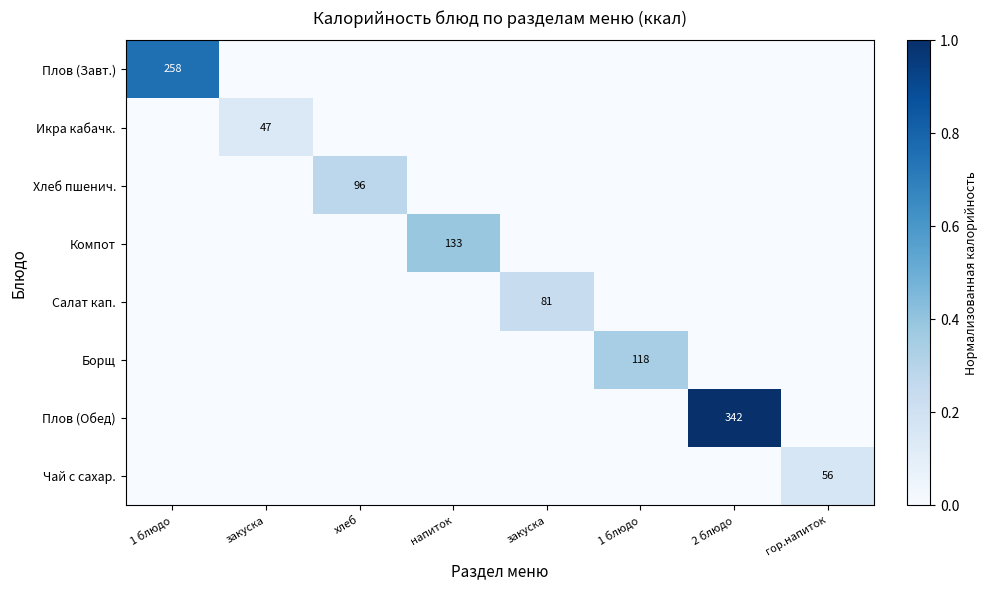

What is the total value across all series at закуска?

0.1